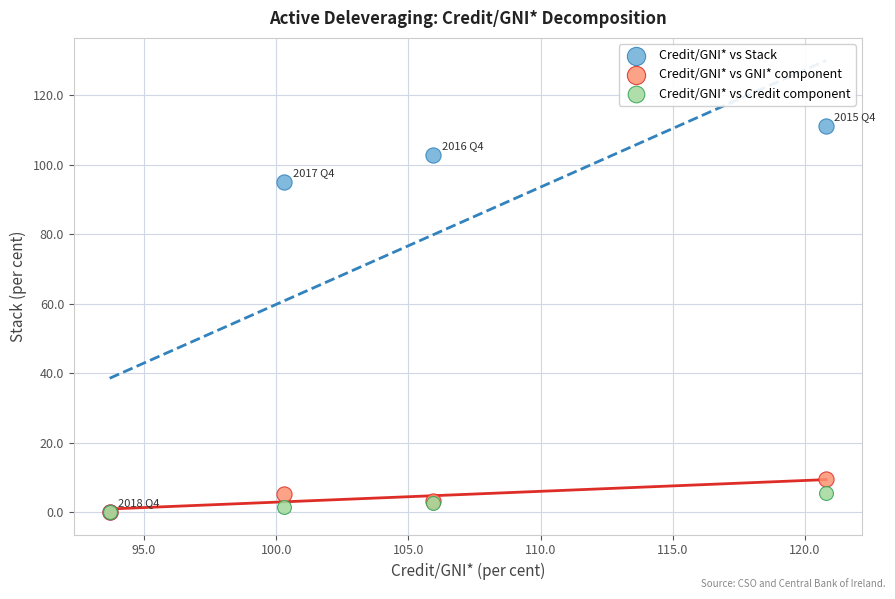

Across all series, what Y value is closest to 55?

95.1